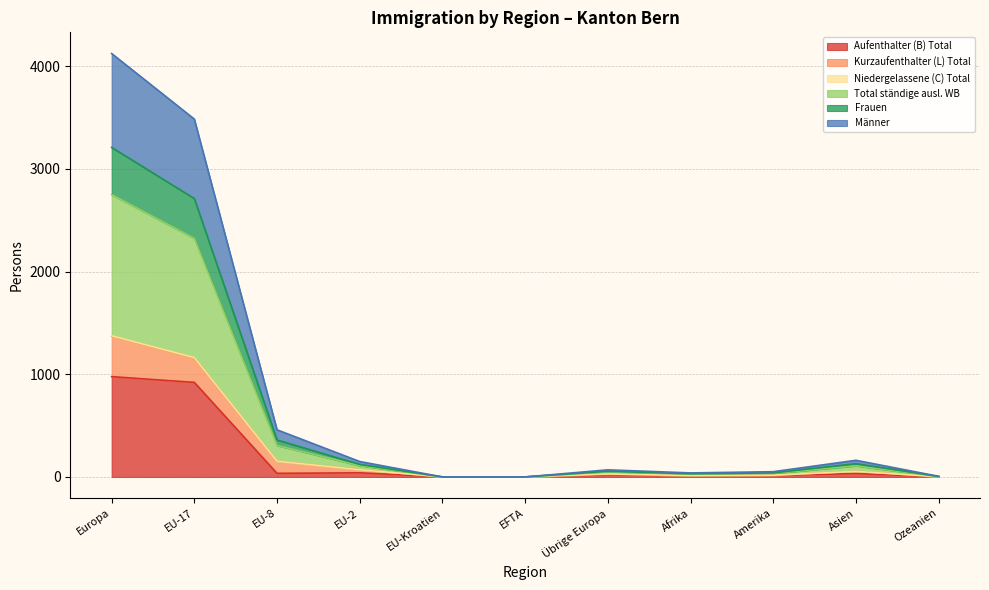

How many data points in Männer are above 49?

5